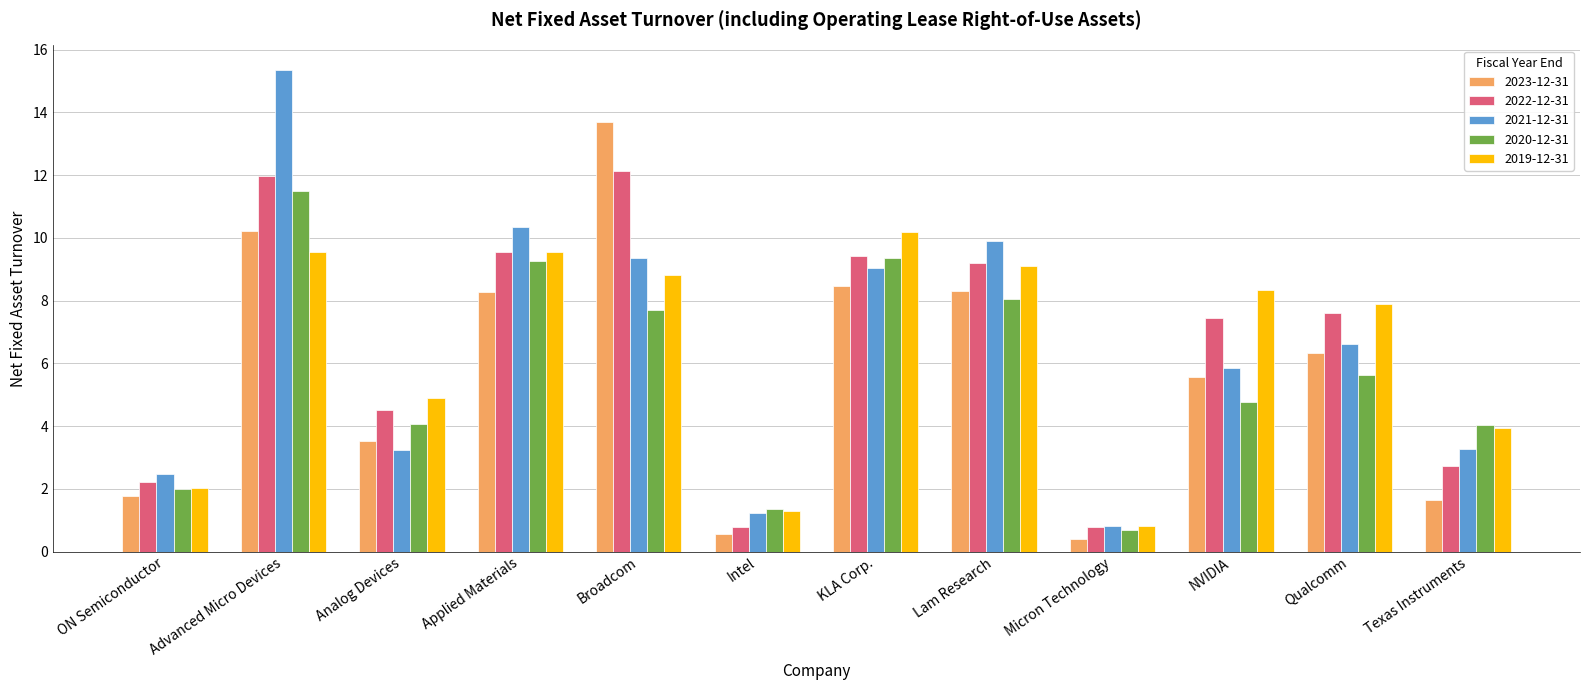

Which series has the widest spread of values?

2021-12-31